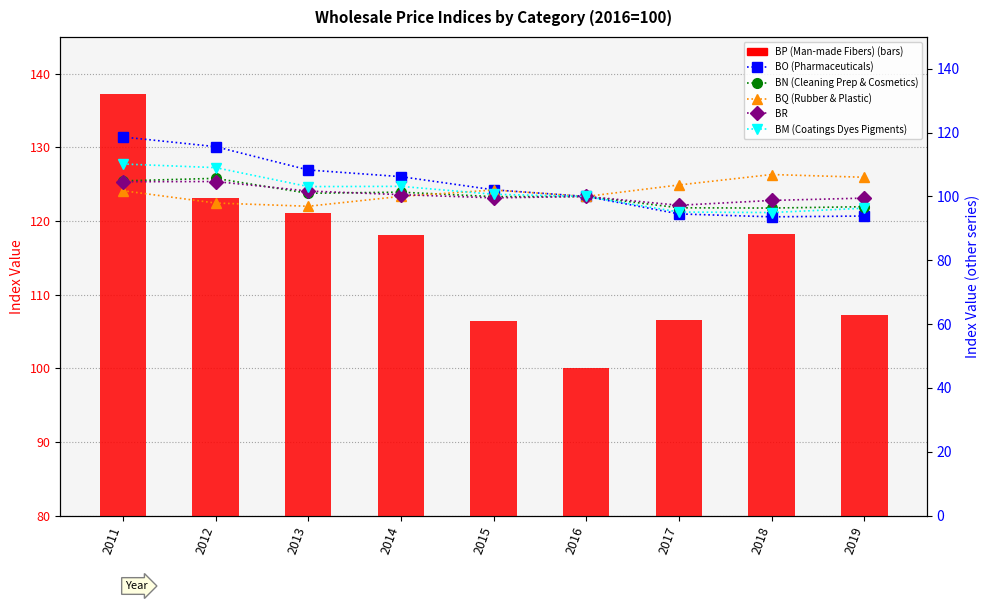

Reading right to left, extract all data points from this chart.

BP (Man-made Fibers): 2019=107.2	2018=118.2	2017=106.6	2016=100.0	2015=106.4	2014=118.1	2013=121.1	2012=123.1	2011=137.2
BO (Pharmaceuticals): 2019=93.9	2018=93.6	2017=94.5	2016=100.0	2015=102.1	2014=106.2	2013=108.3	2012=115.6	2011=118.7
BN (Cleaning Prep & Cosmetics): 2019=96.8	2018=96.4	2017=96.5	2016=100.0	2015=100.0	2014=101.3	2013=101.0	2012=105.7	2011=104.9
BQ (Rubber & Plastic): 2019=106.0	2018=106.9	2017=103.6	2016=100.0	2015=102.0	2014=100.0	2013=96.9	2012=98.0	2011=101.8
BR: 2019=99.5	2018=98.8	2017=97.2	2016=100.0	2015=99.6	2014=100.6	2013=101.7	2012=104.7	2011=104.6
BM (Coatings Dyes Pigments): 2019=96.3	2018=95.0	2017=95.1	2016=100.0	2015=100.7	2014=103.2	2013=103.1	2012=109.0	2011=110.2